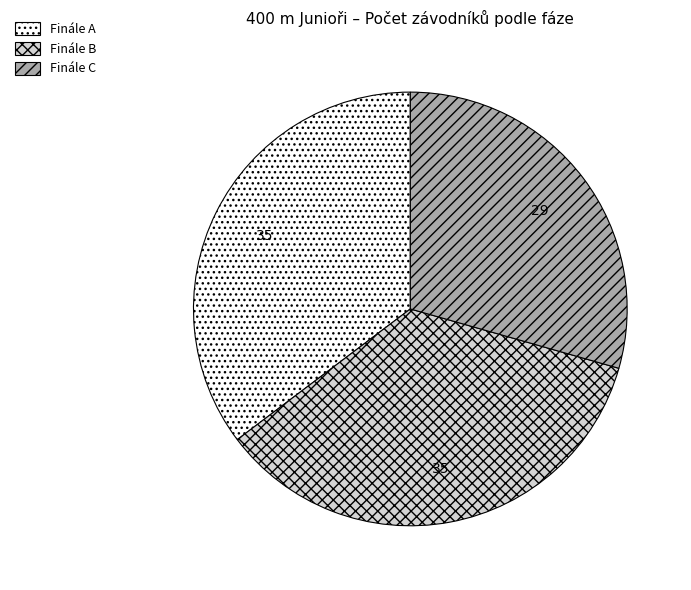

Combined, do Finále A and Finále C account for over 50%?

Yes